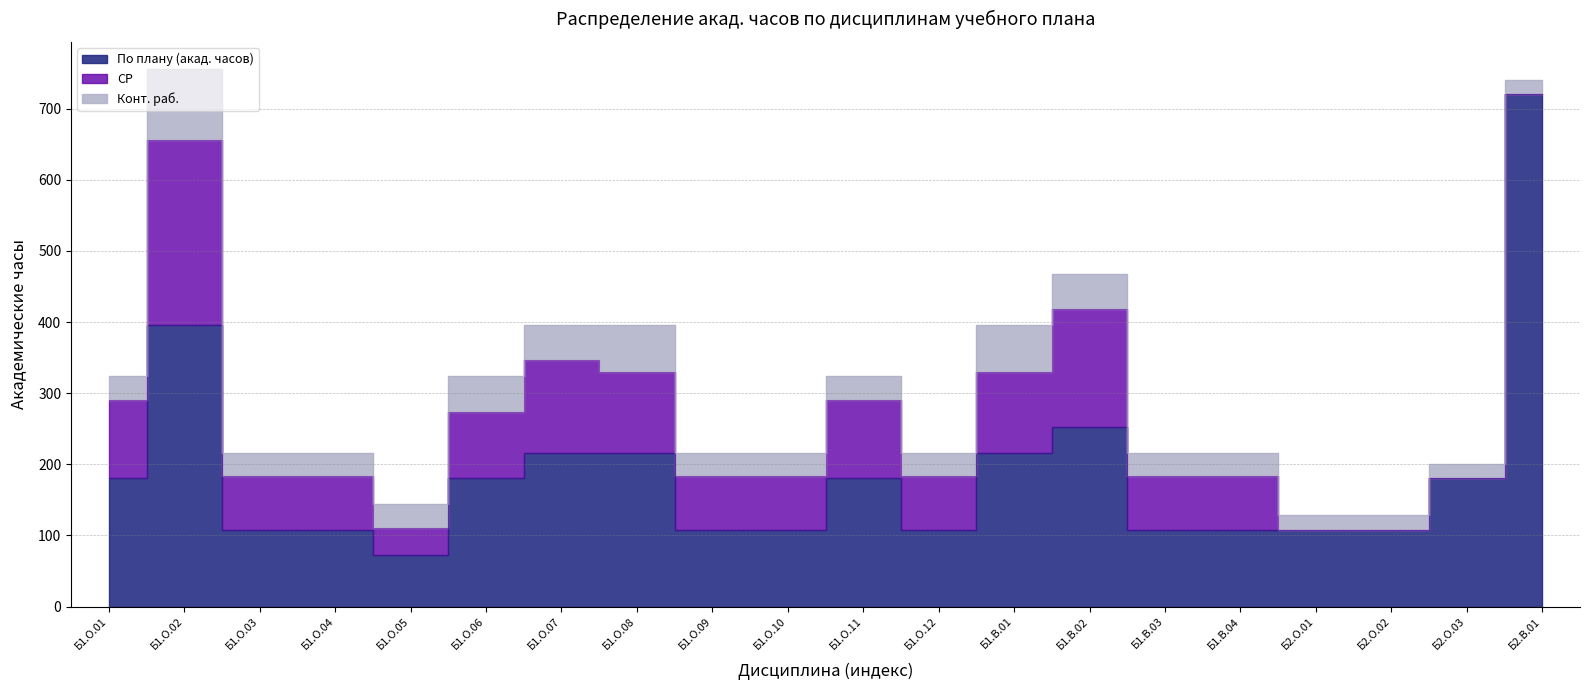

What is the label of the 5th point from the left?

Б1.О.05